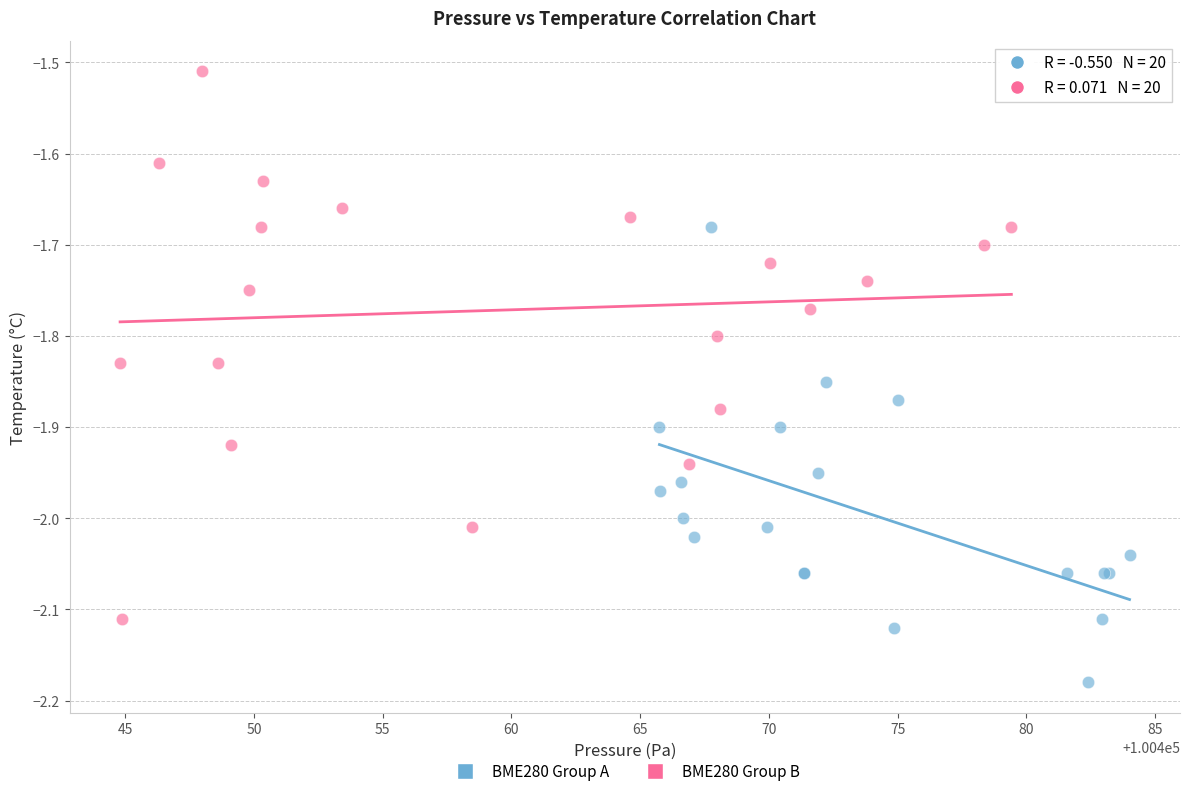

Which series has the widest spread of Y values?

BME280 Group B